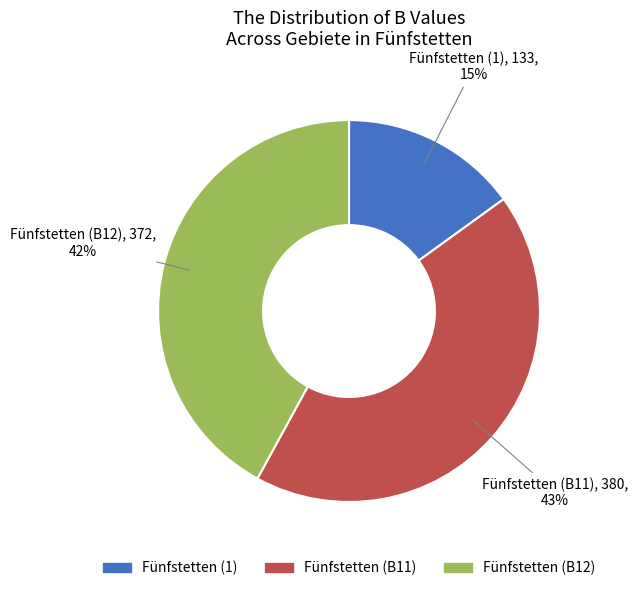

Is the sum of Fünfstetten (B12) and Fünfstetten (B11) greater than half?

Yes